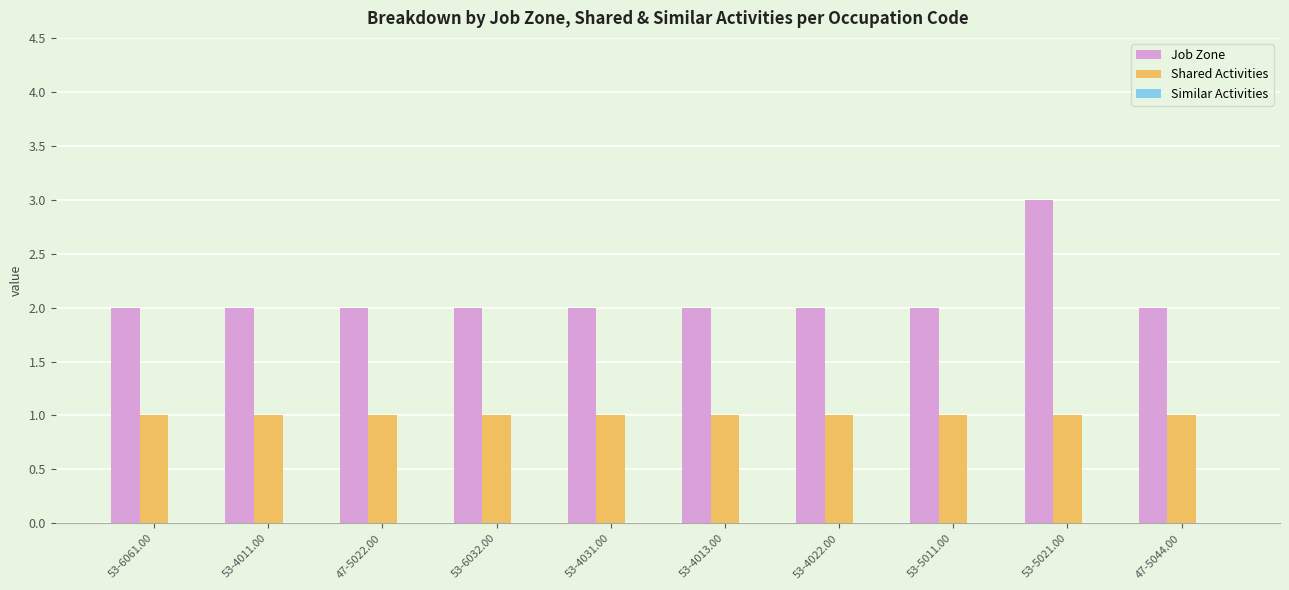

Rank the series by their average value, from highest to lowest.

Job Zone, Shared Activities